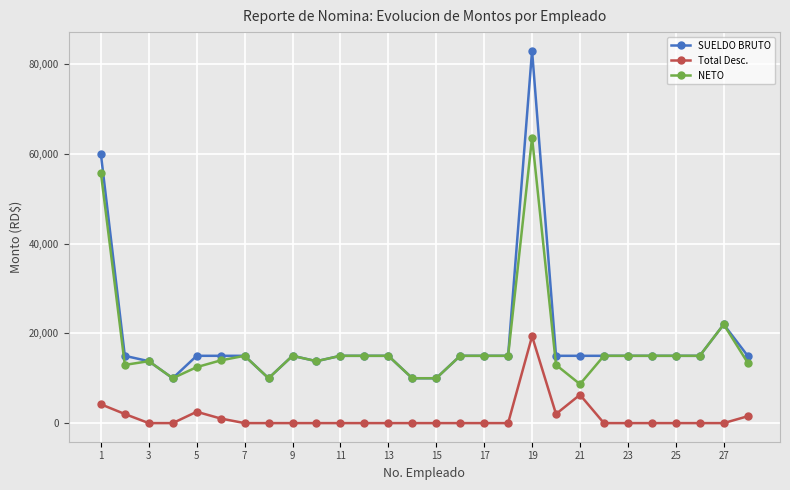

List the series in order of their peak value, lowest first.

Total Desc., NETO, SUELDO BRUTO